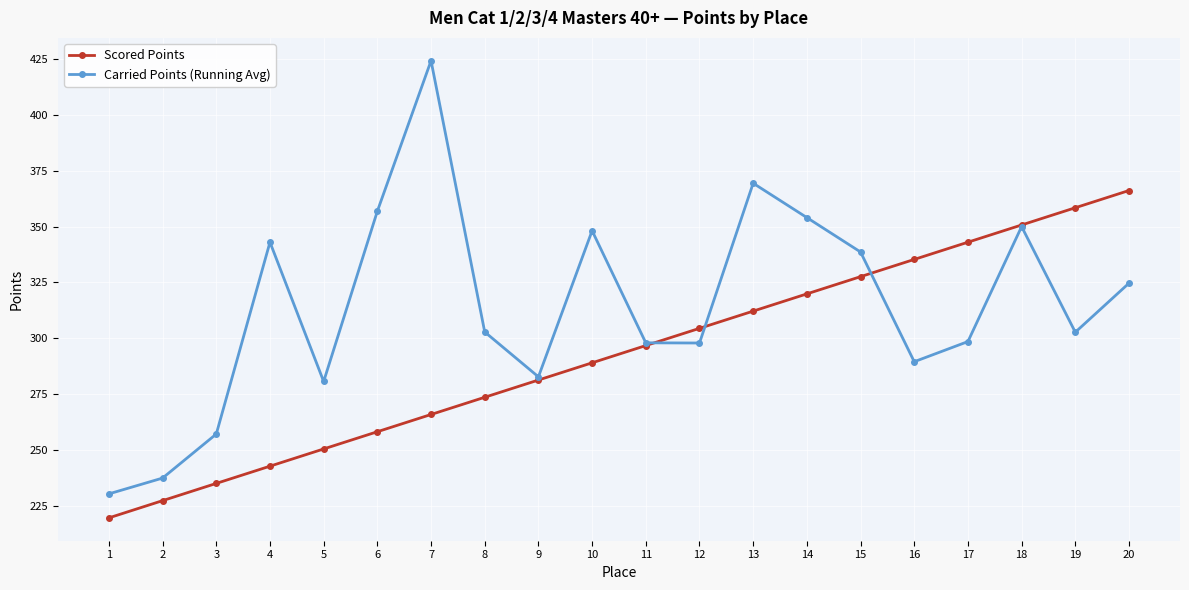

What is the sum of all Carried Points (Running Avg) values?

6287.3